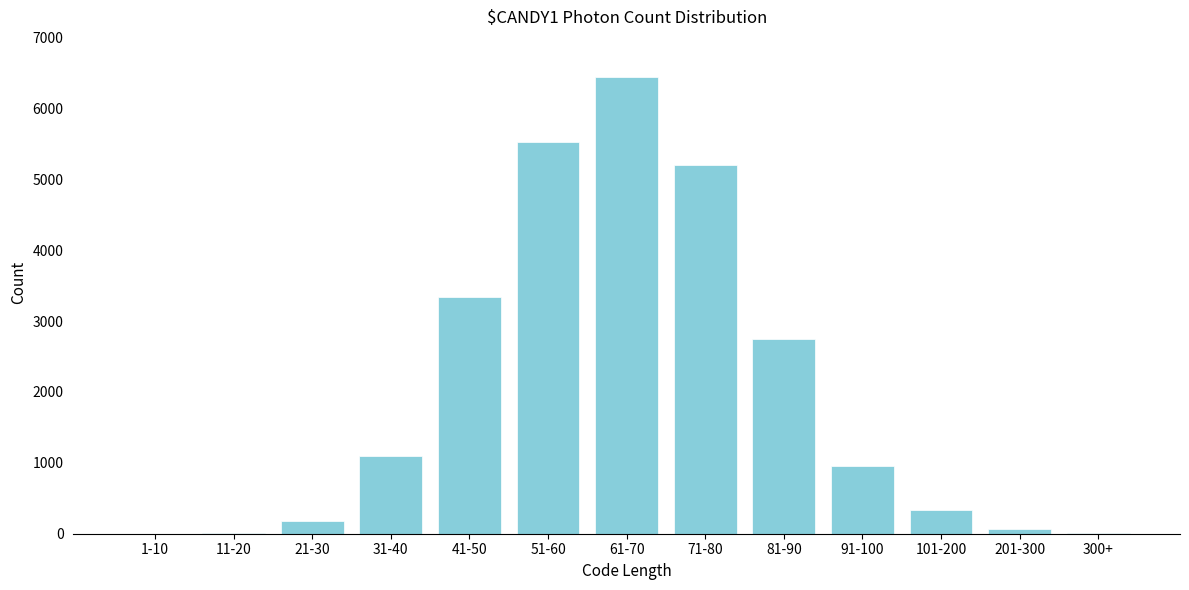

What is the sum of all values?

25895